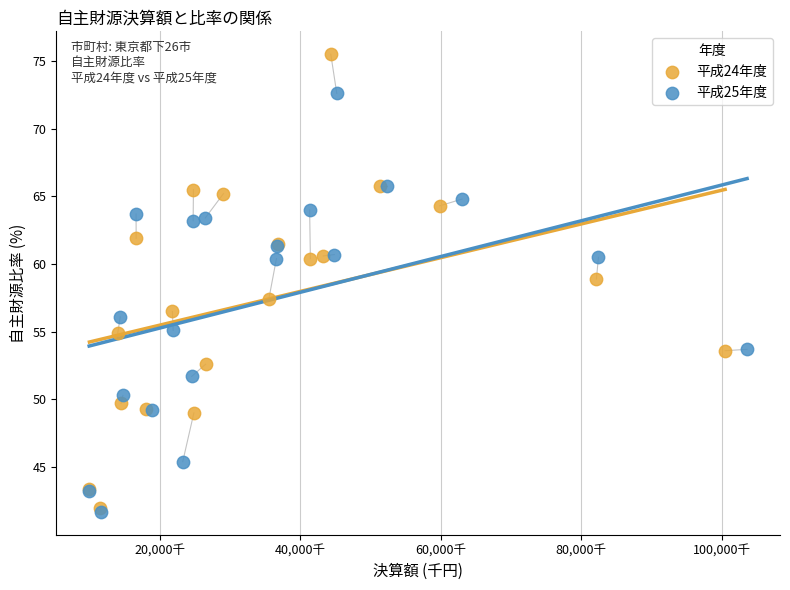

What are all the series names shown in the legend?

平成24年度, 平成25年度